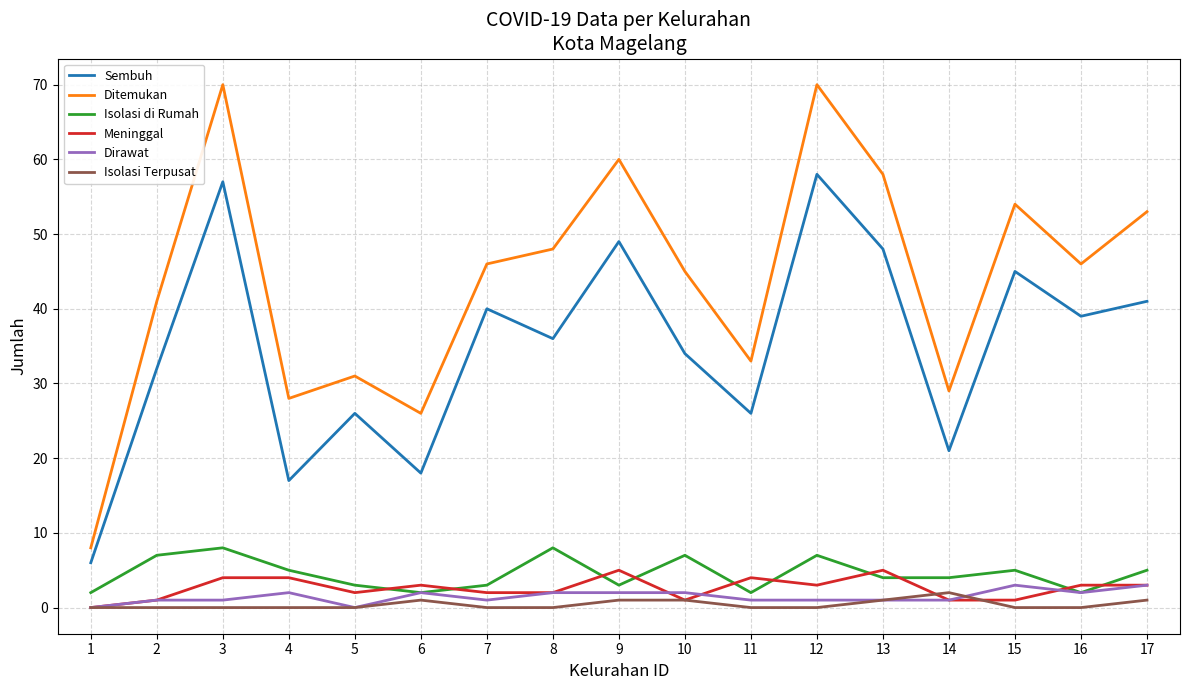

What is the greatest value displayed?

70